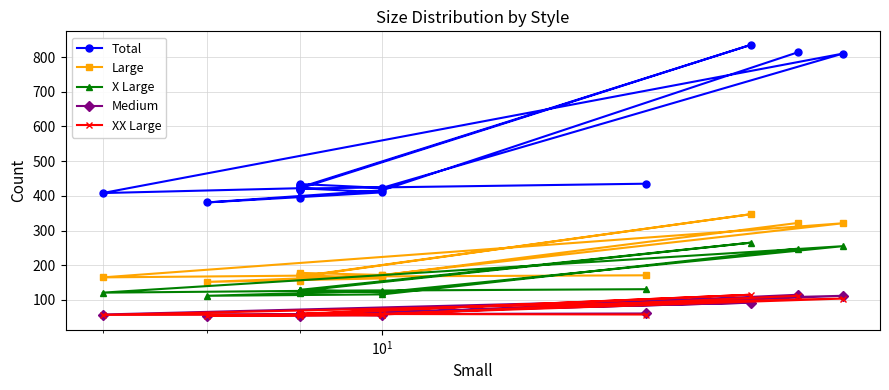

The value of Large at $\mathdefault{10^{3}}$ is 49. True or false?

False